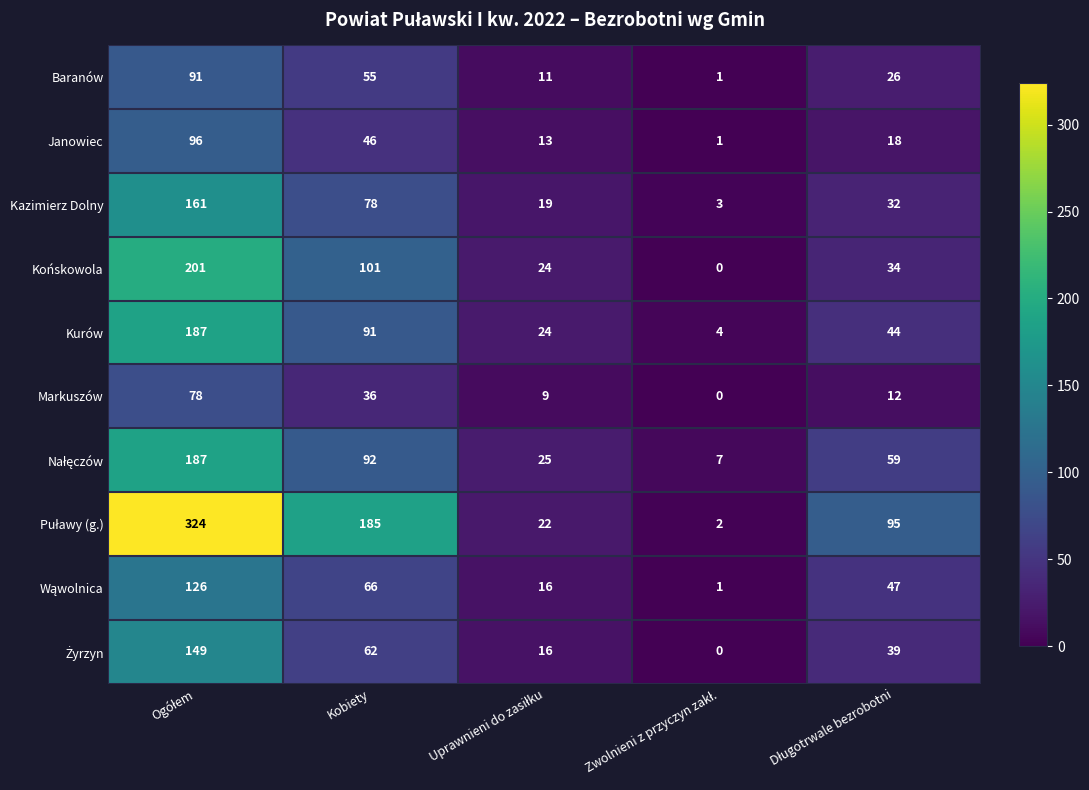

What is the highest value of the Janowiec series?

96